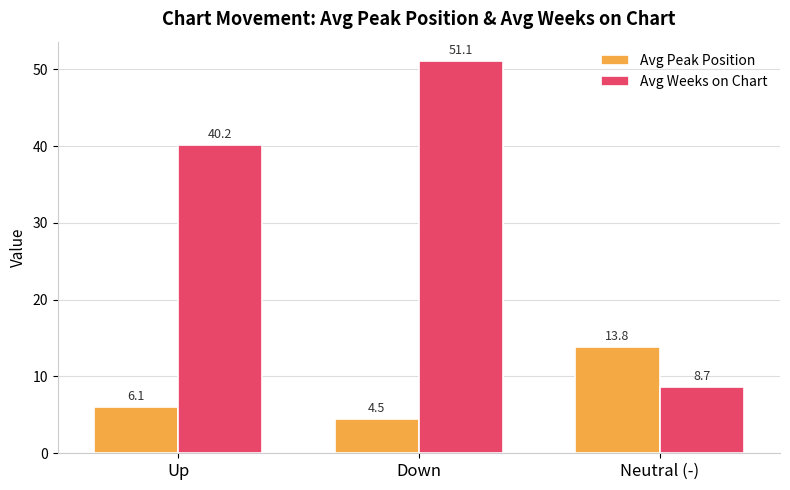

Is it true that Avg Weeks on Chart equals 8.7 at Neutral (-)?

True